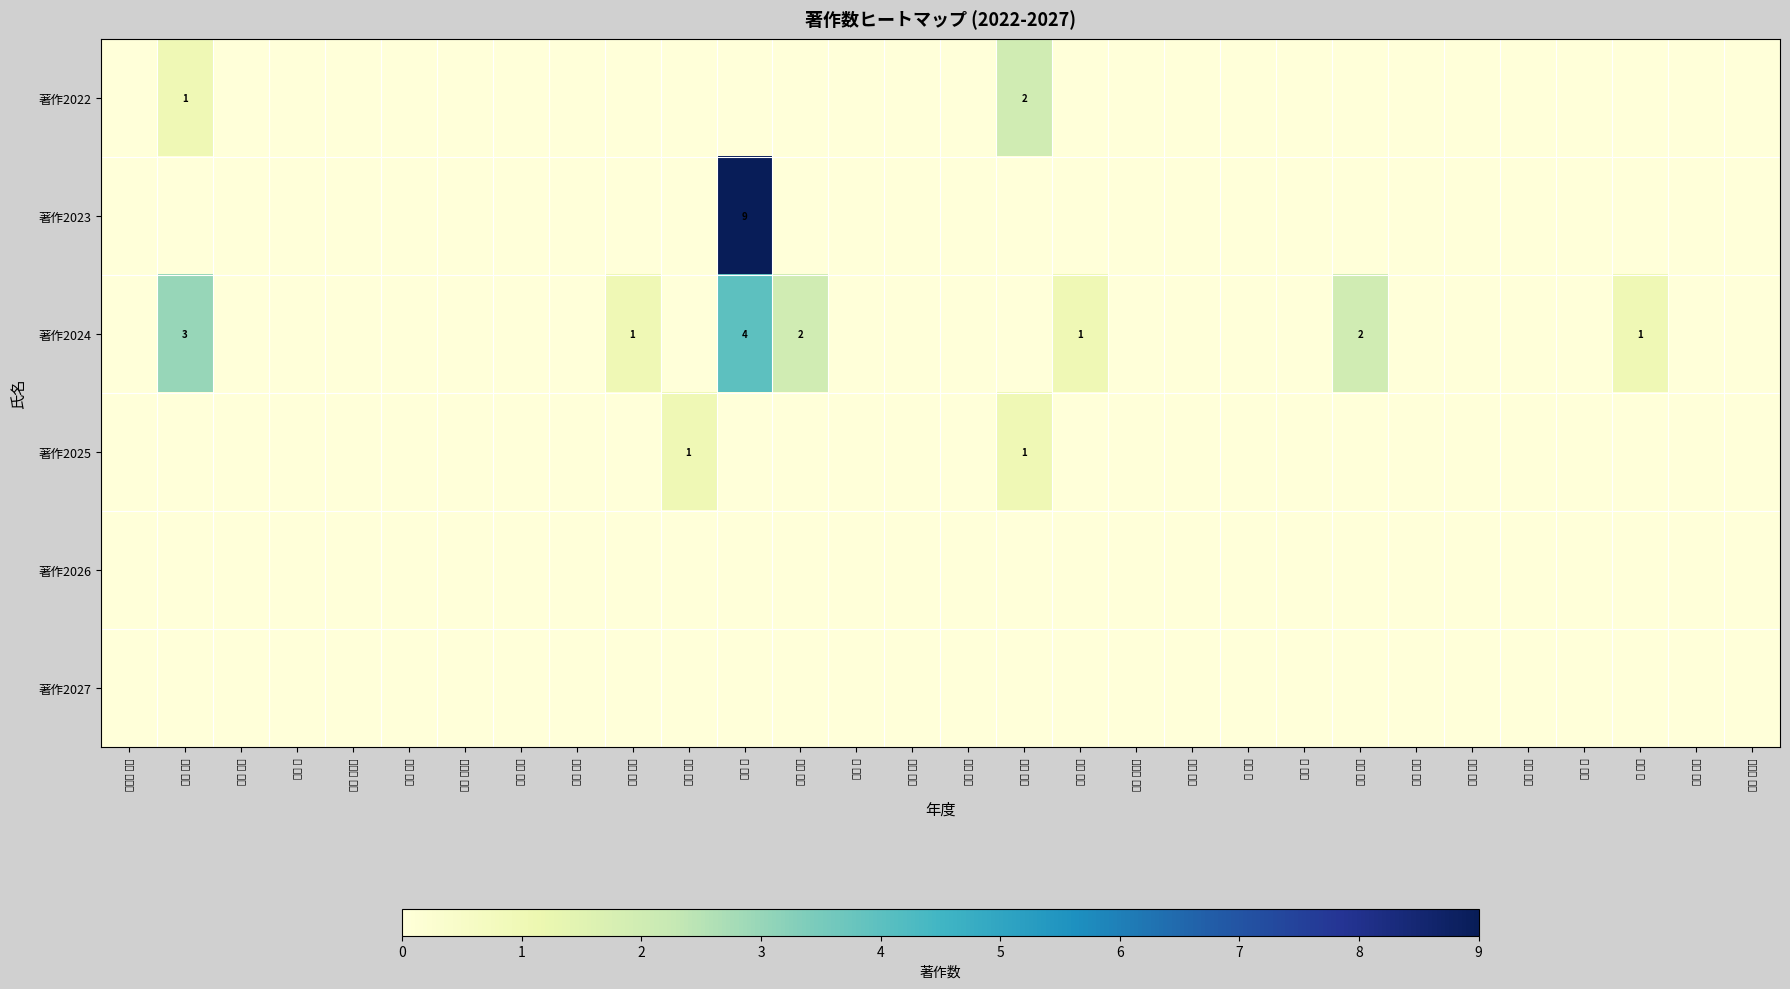

At which category does the chart reach its peak across all series?

阪上 浩